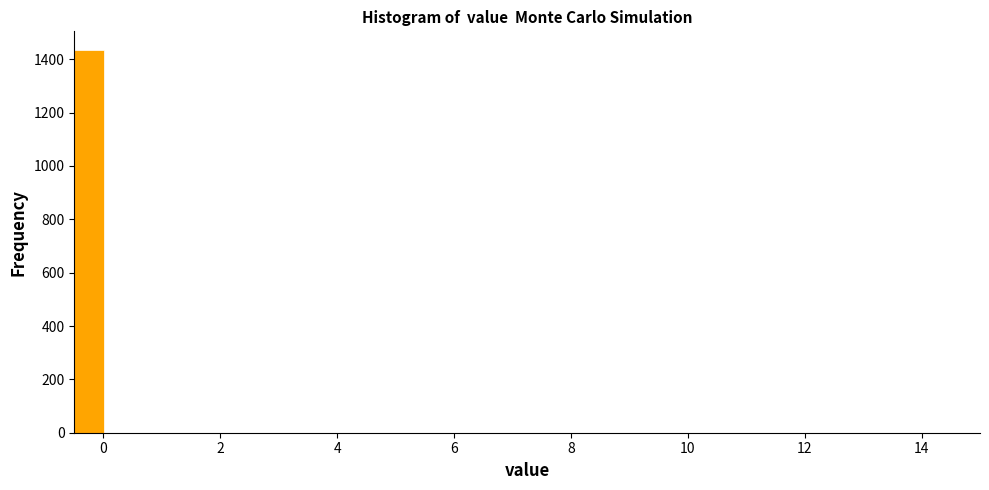

Around what value on the x-axis is the tallest bar? Give the approximate position of its centre, as read against the axis.

-0.2